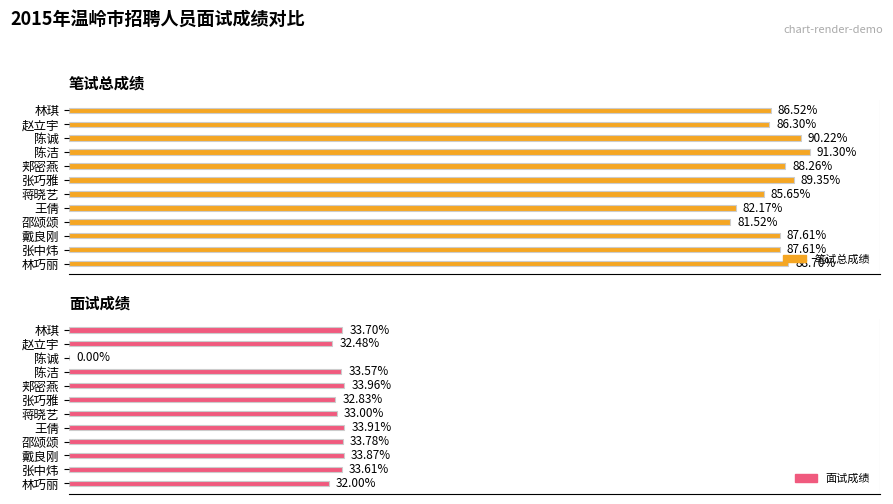

At 邵颂颂, list the series in order from largest to smallest.

笔试总成绩, 面试成绩